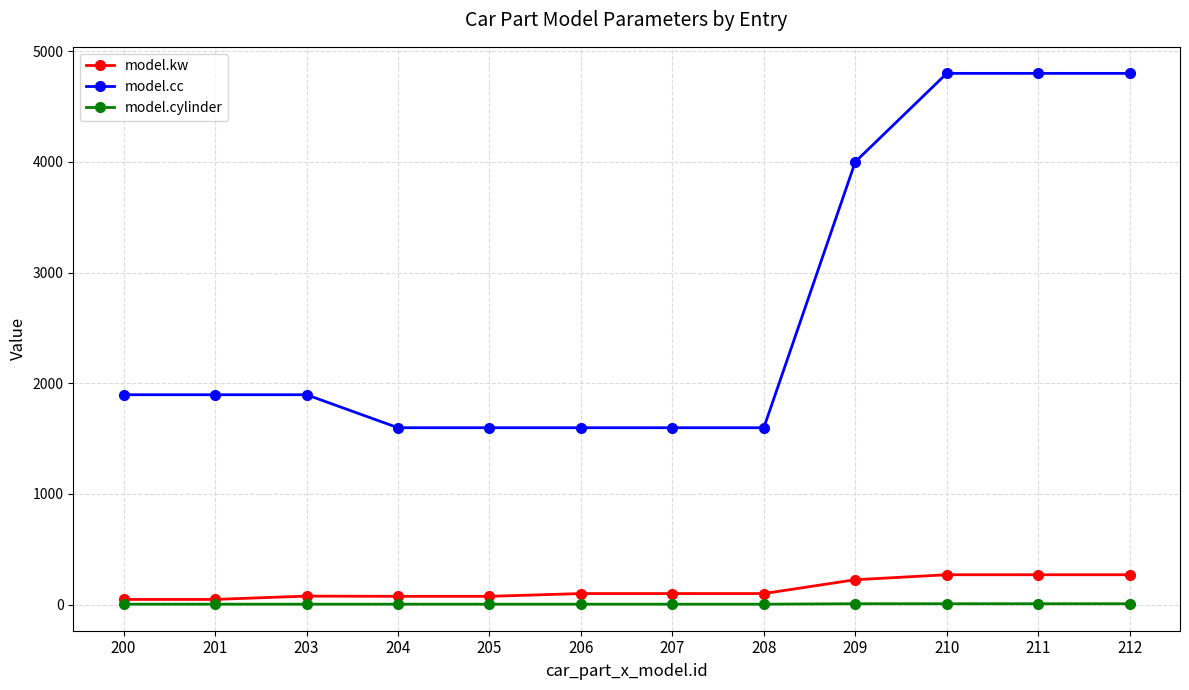

The model.cc series shows 1667 at 209. True or false?

False